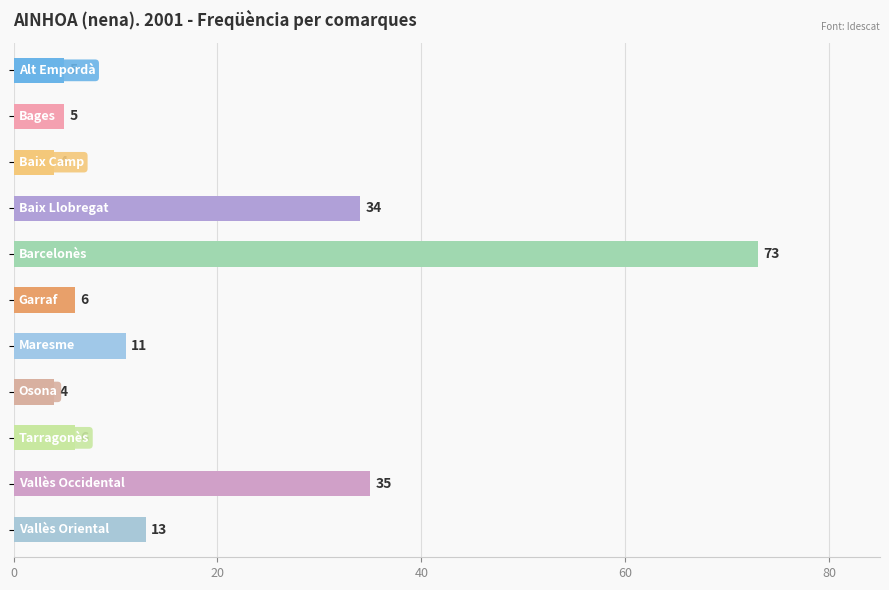

What is the value of the 3rd bar from the top?

4